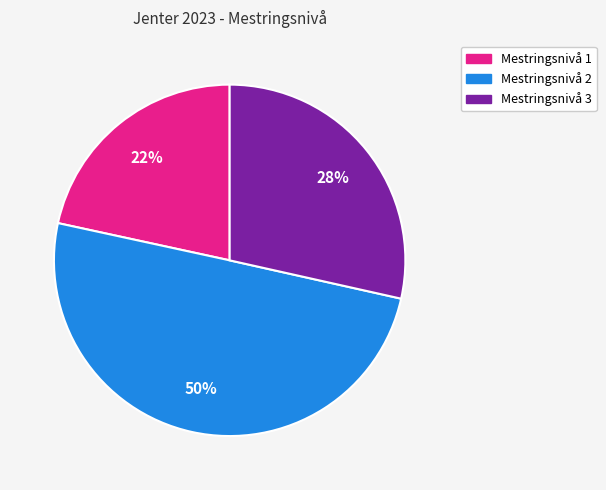

Do Mestringsnivå 3 and Mestringsnivå 2 together represent more than half of the pie?

Yes